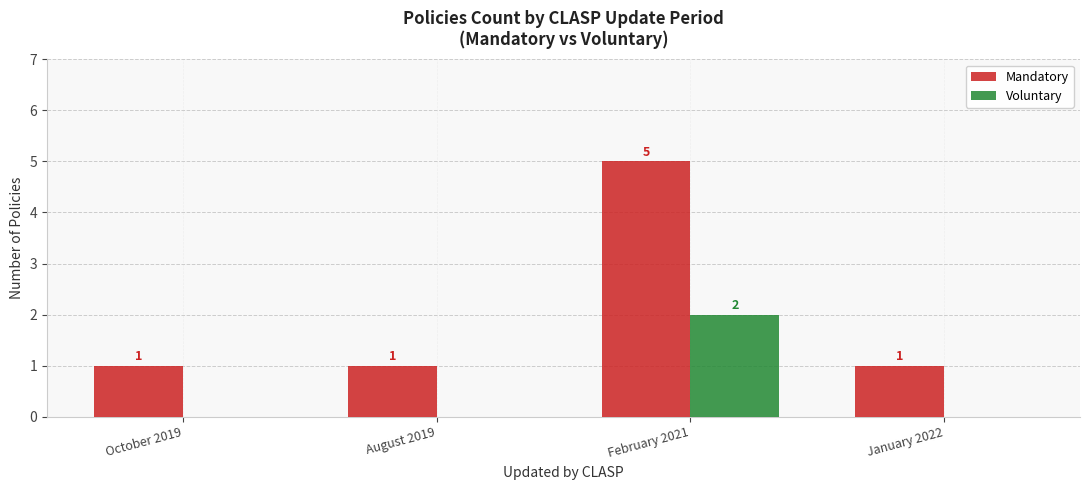

Which series has the largest total across all categories?

Mandatory